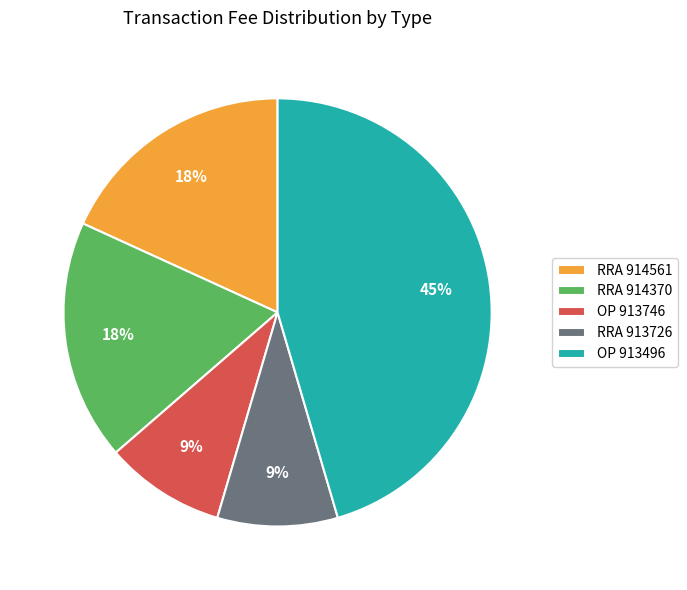

Does any single category account for the majority?

No